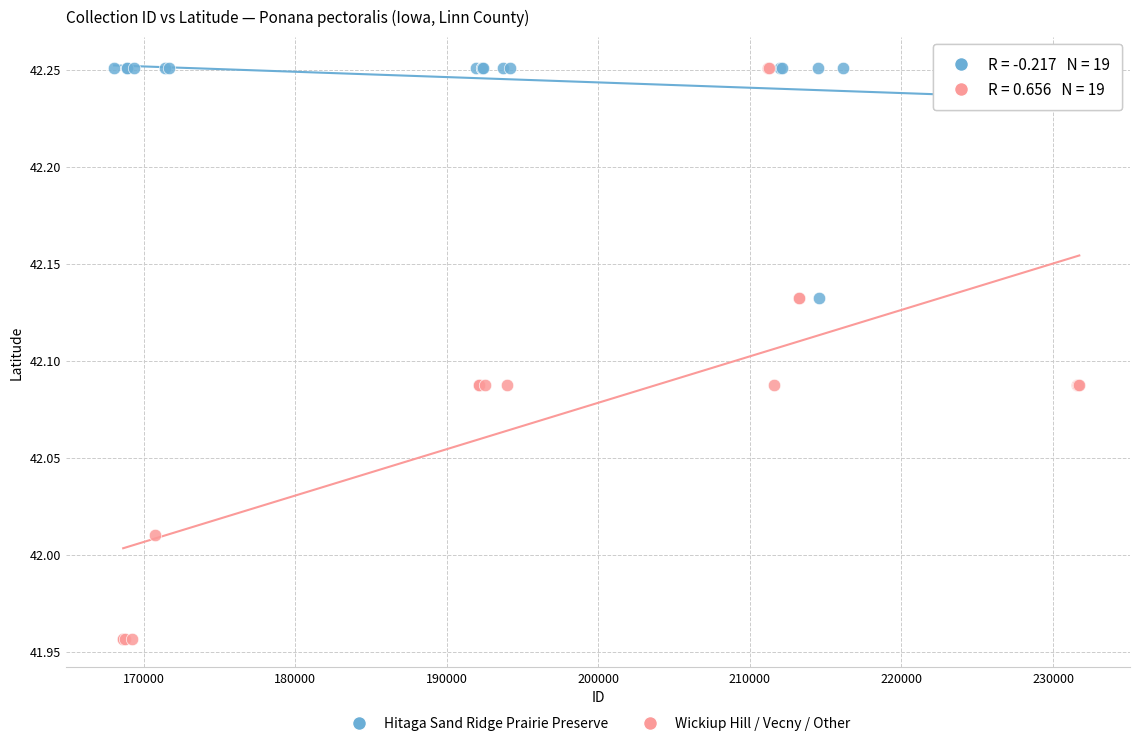

Which series reaches the minimum Y coordinate?

Wickiup Hill / Vecny / Other